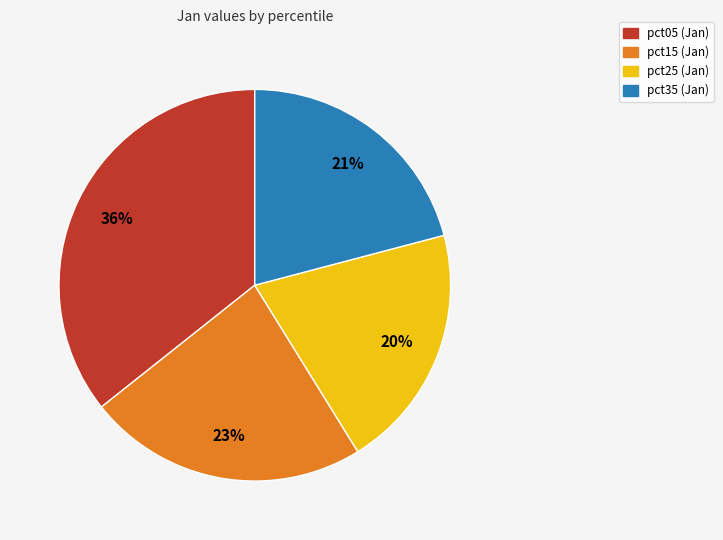

Does any single category account for the majority?

No